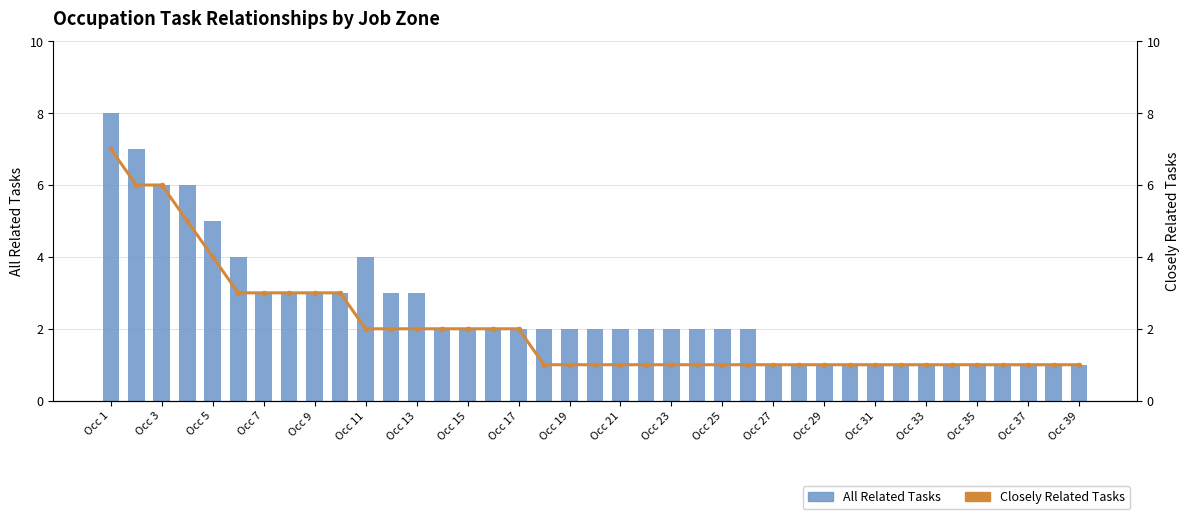

At which label does Closely Related Tasks reach its peak?

Occ 1